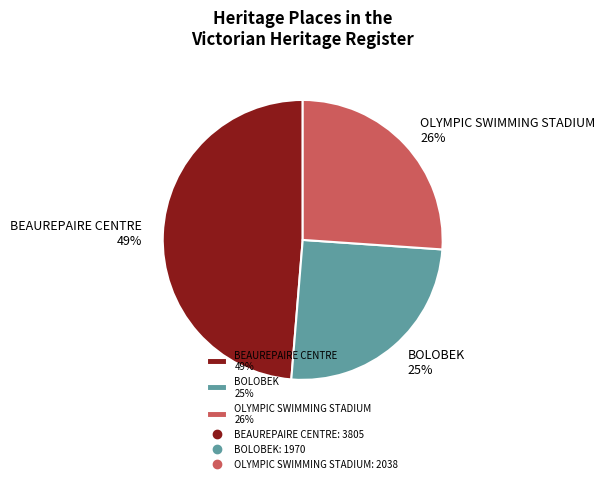

Is BOLOBEK the majority of the pie?

No